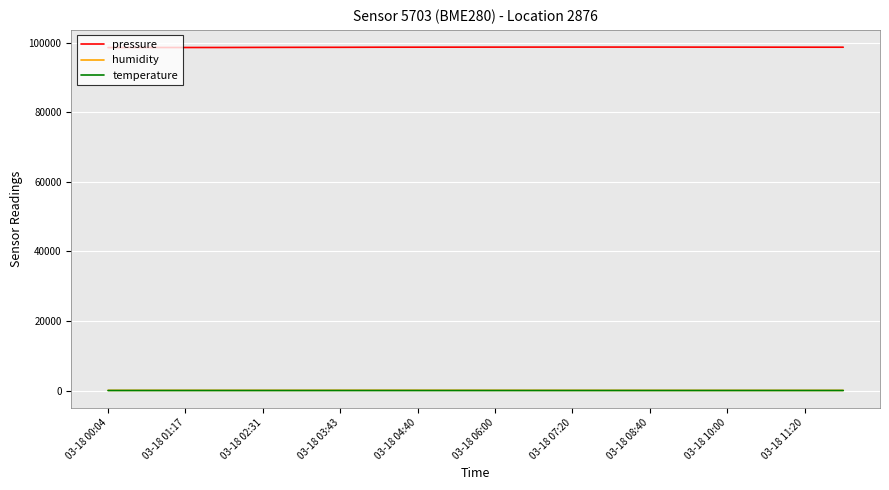

Is this an area chart (filled region under the line)?

No